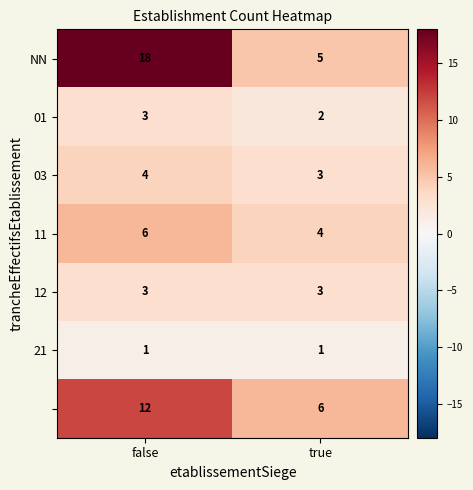

Which category has the highest value across all series?

false